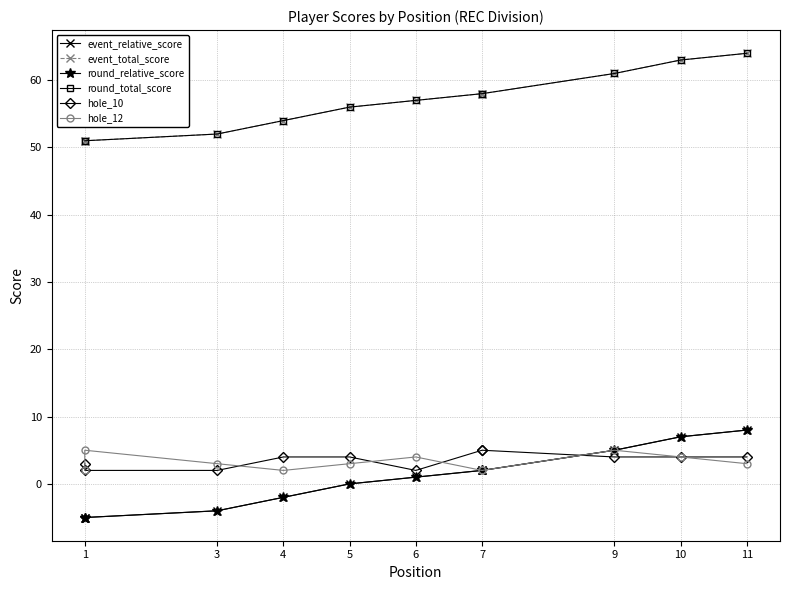

What is the difference between the event_total_score values at 10 and 9?

2